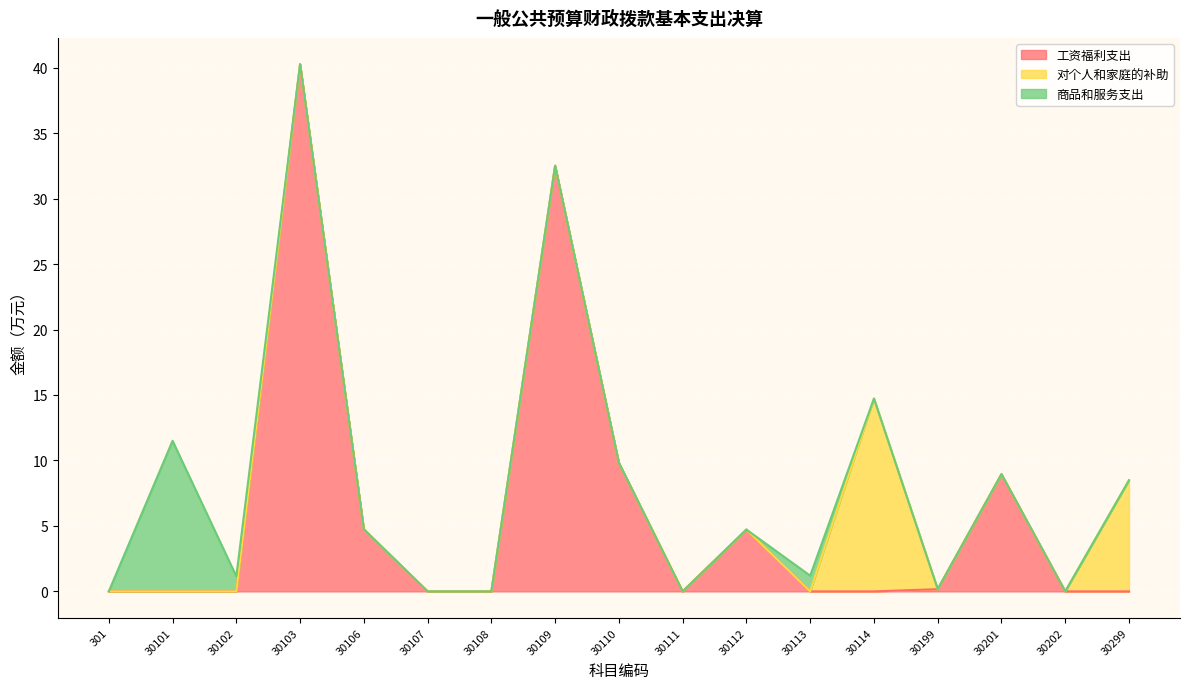

Which category has the lowest value in the 工资福利支出 series?

301